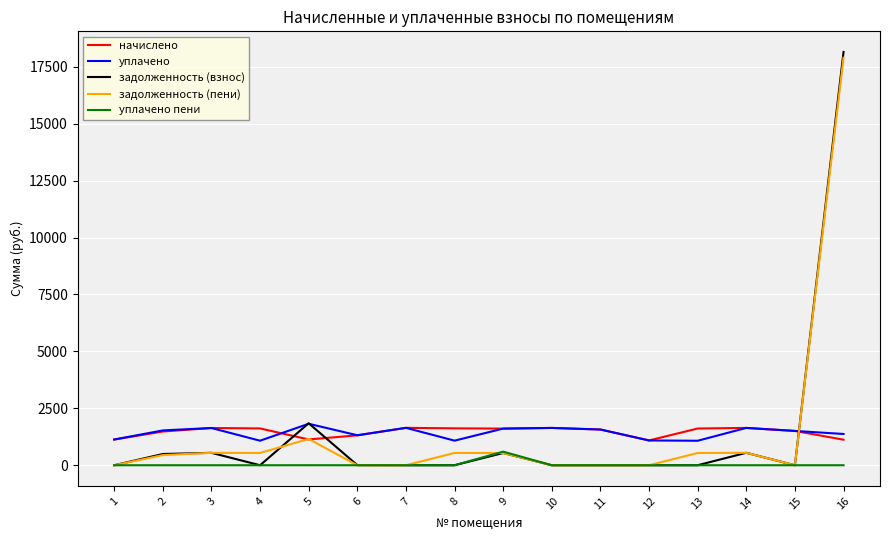

What is the difference between the maximum and second lowest values in the задолженность (взнос) series?

18151.5